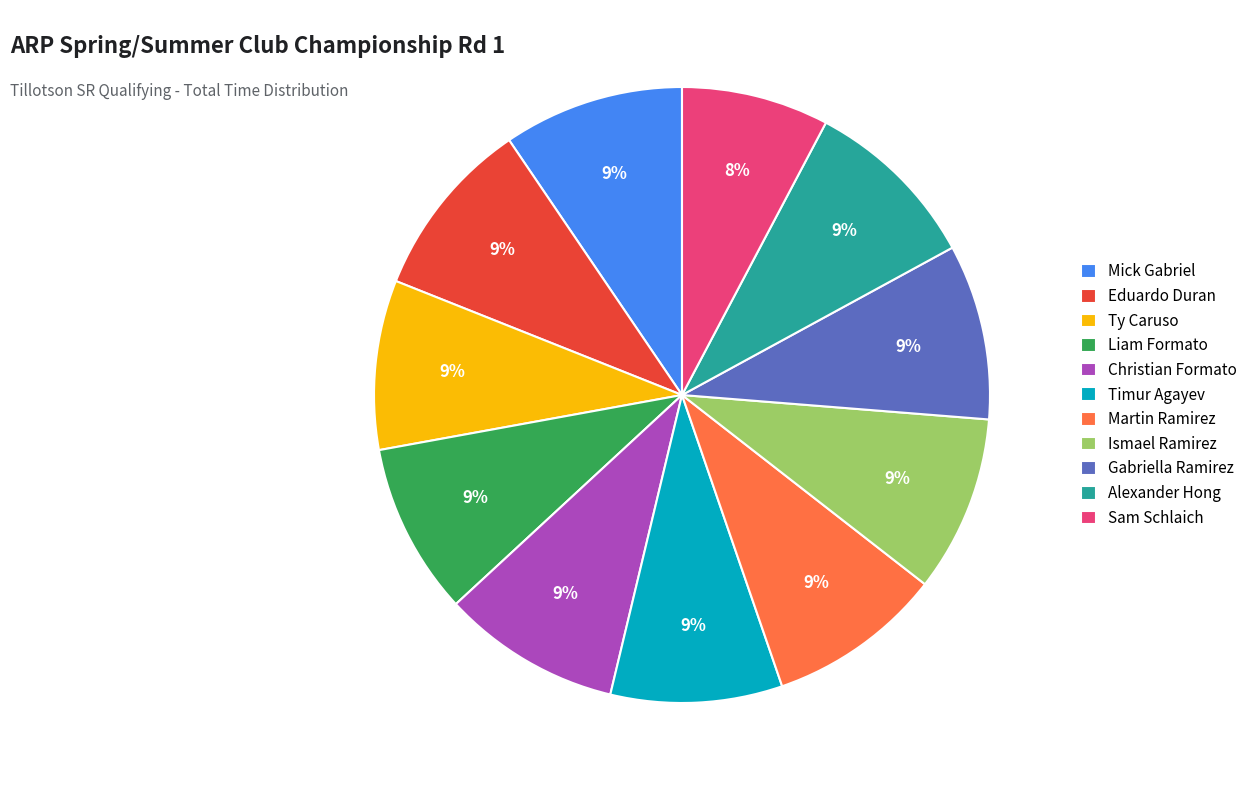

To the nearest percent, what is the average slice percentage?

9%